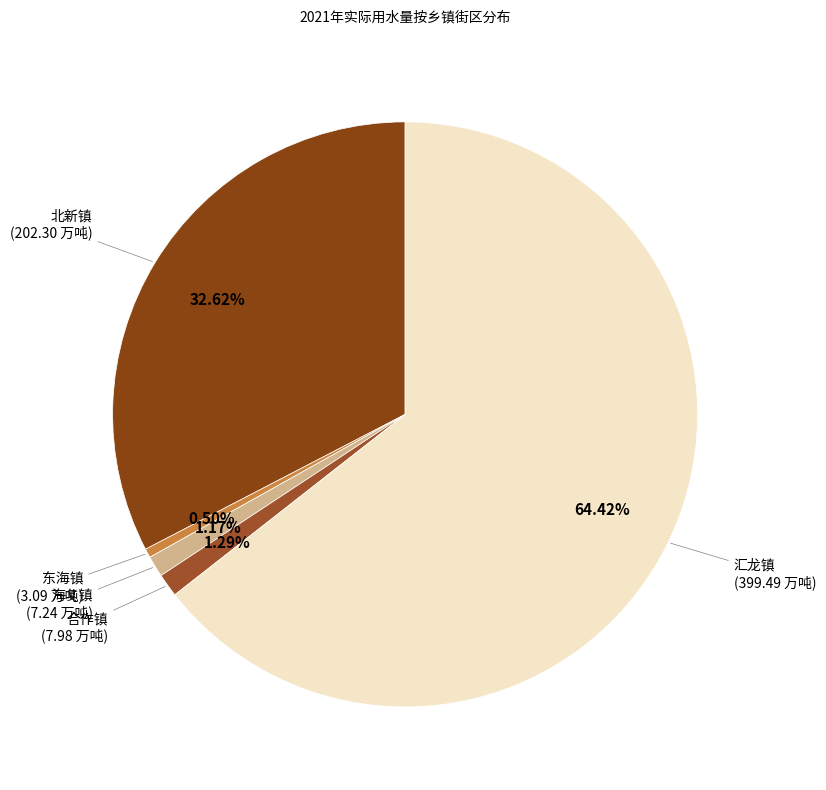

How many segments does this pie chart have?

5